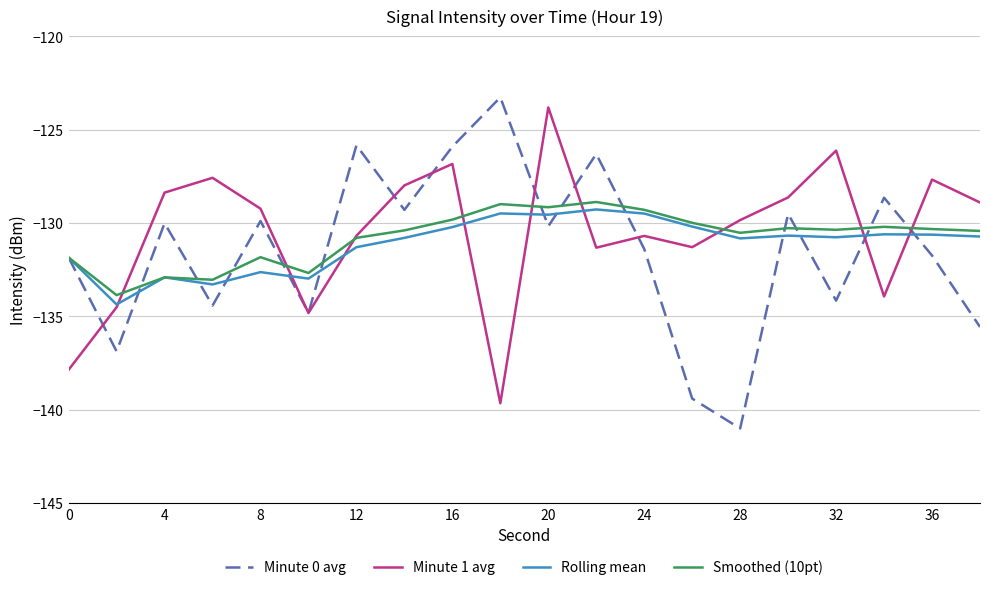

What is the maximum value shown in the chart?

-123.3